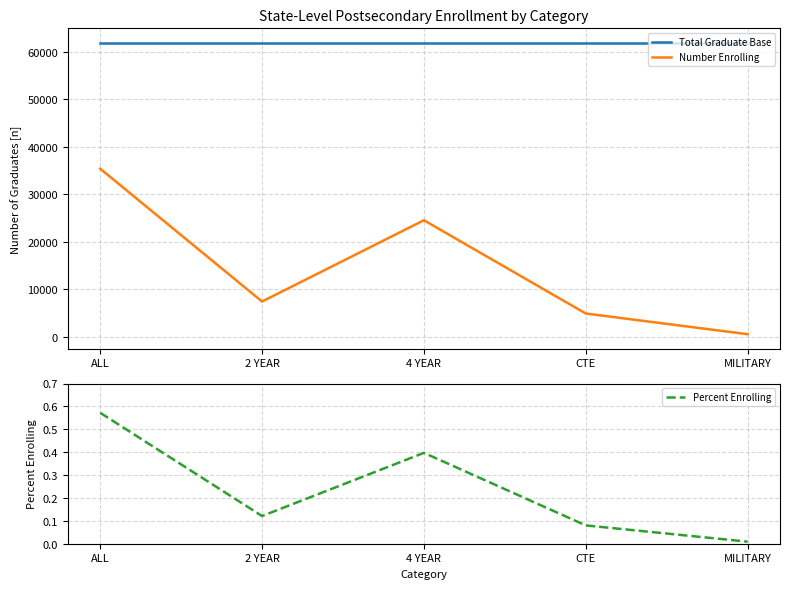

At which category does Number Enrolling reach its first local peak?

4 YEAR